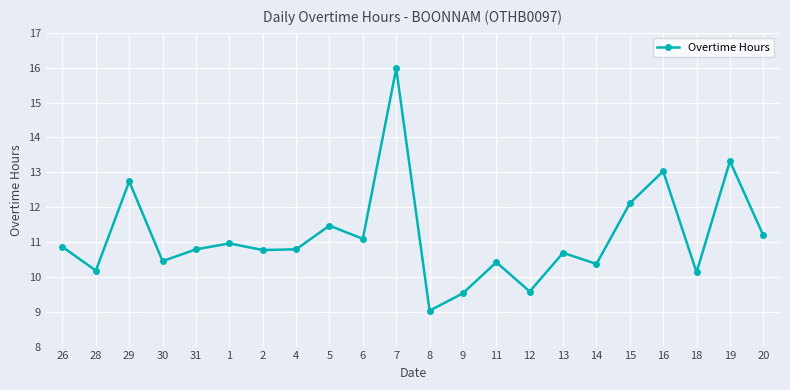

Count the number of values greater than 10.

19